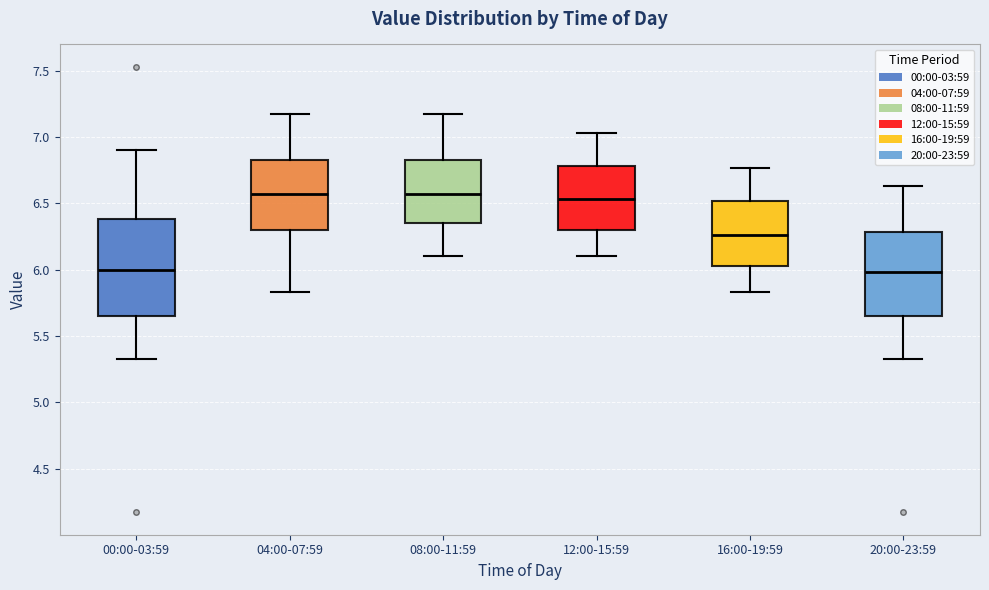

Where does the lower whisker of the box for 00:00-03:59 end on the y-axis? The values are not printed on the chart, so give them approximately, as read against the axis.

5.35